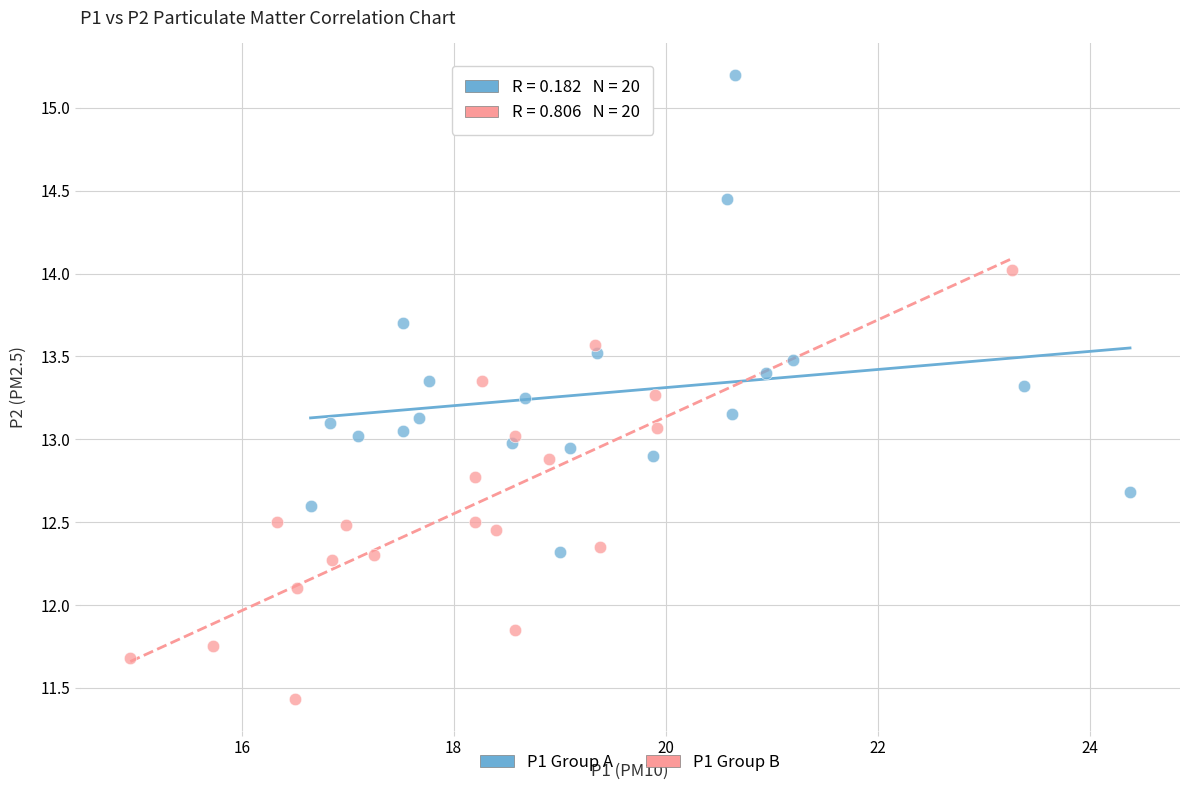

Which series has the largest Y range (max minus min)?

P1 Group A